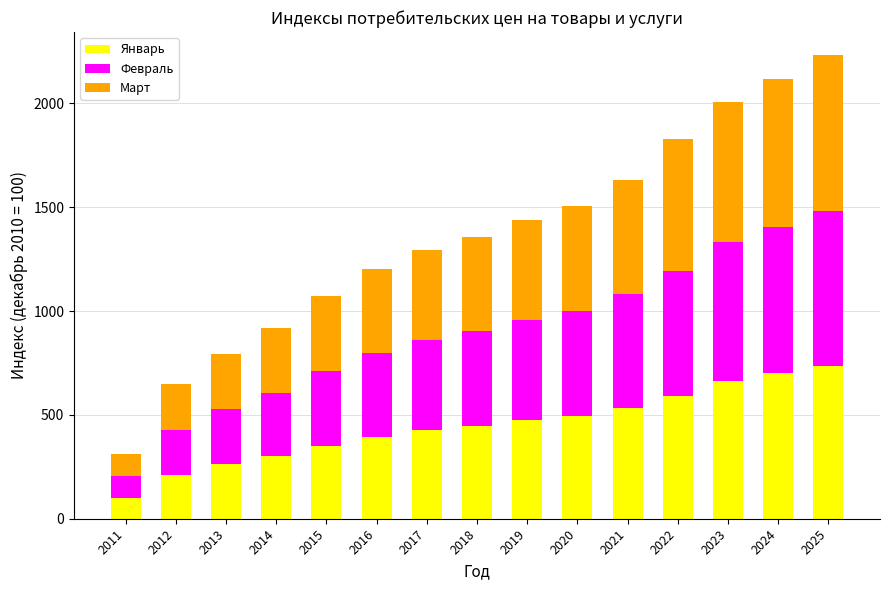

At which category is the sum across all series the highest?

2025